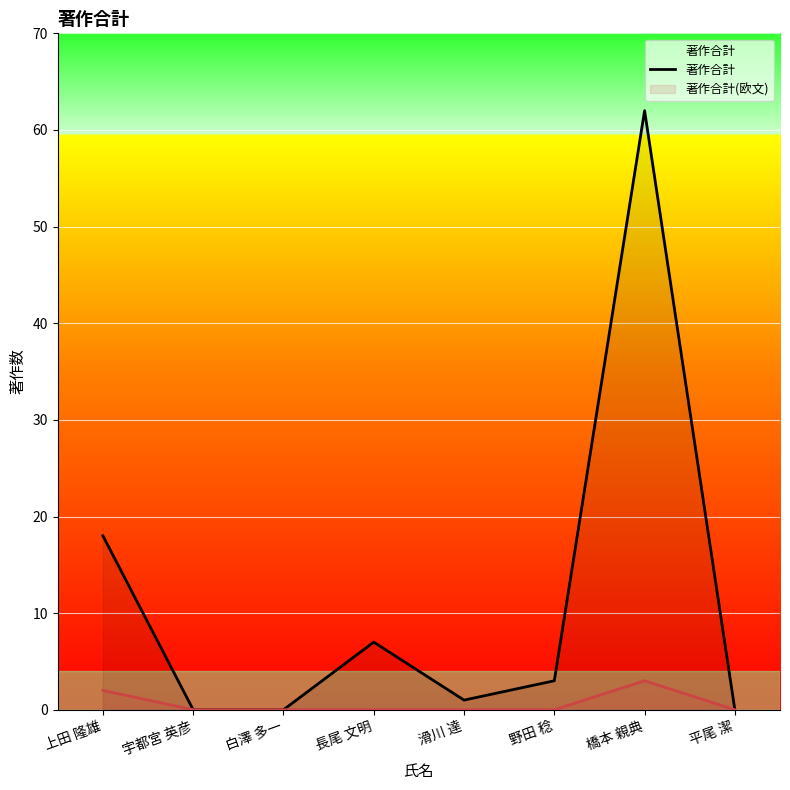

What position from the right is 長尾 文明?

5